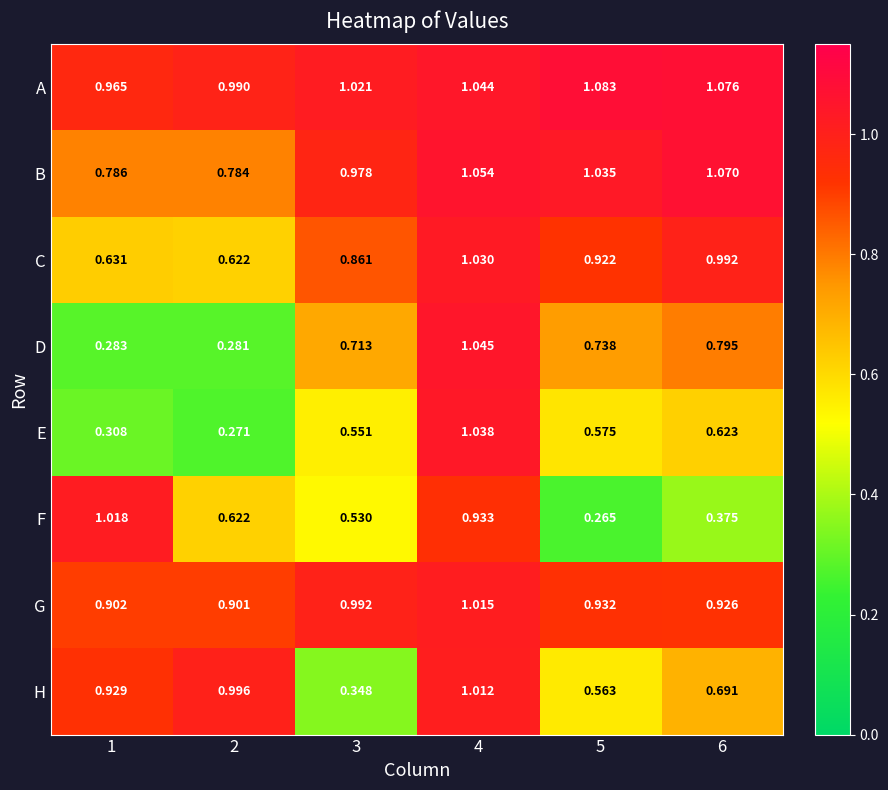

Rank the series at 3 from highest to lowest value.

A, G, B, C, D, E, F, H